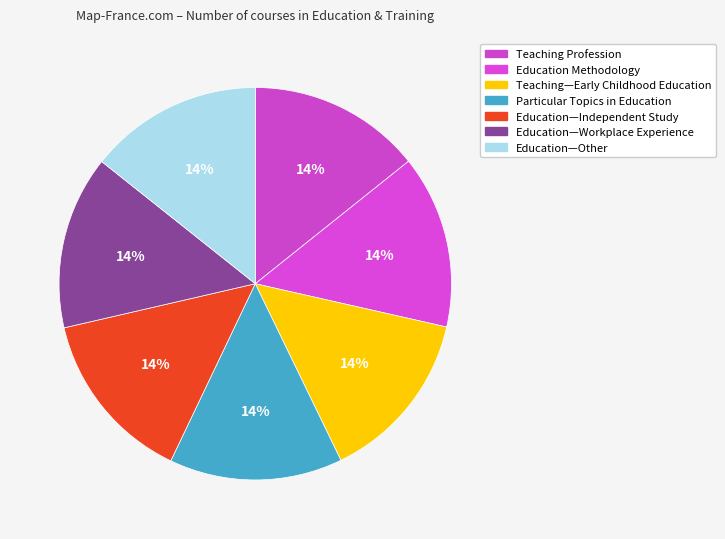

Which has a higher value, Education—Independent Study or Teaching—Early Childhood Education?

Education—Independent Study